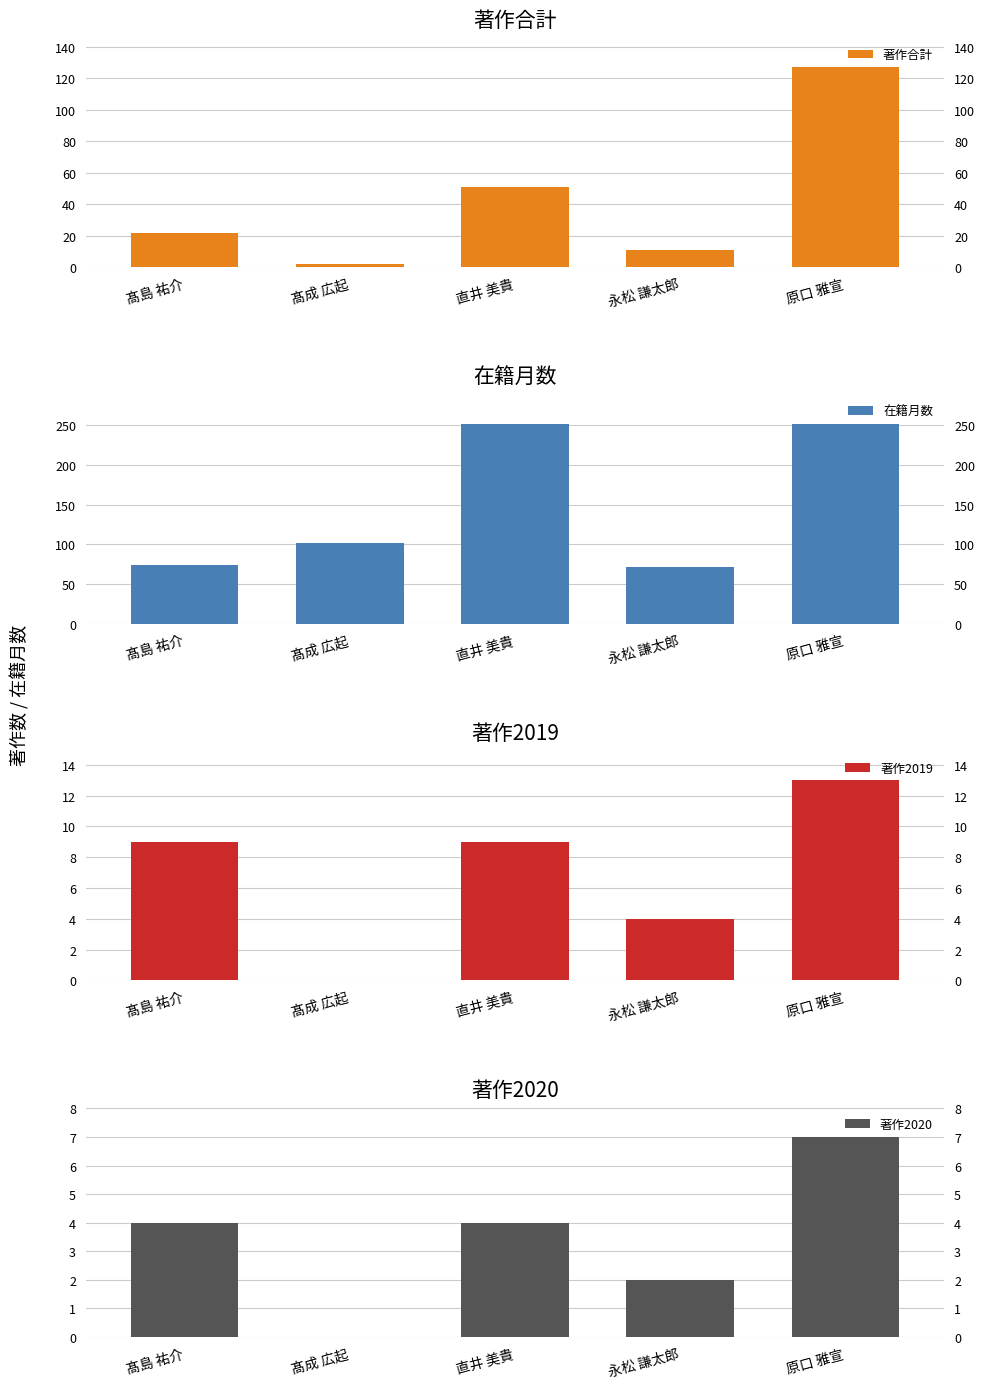

Between 髙成 広起 and 永松 謙太郎, which series saw the biggest shift?

在籍月数